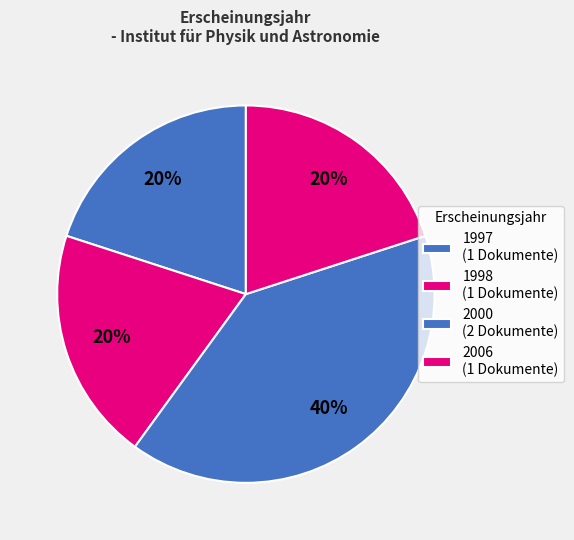

How many slices are in this pie chart?

4